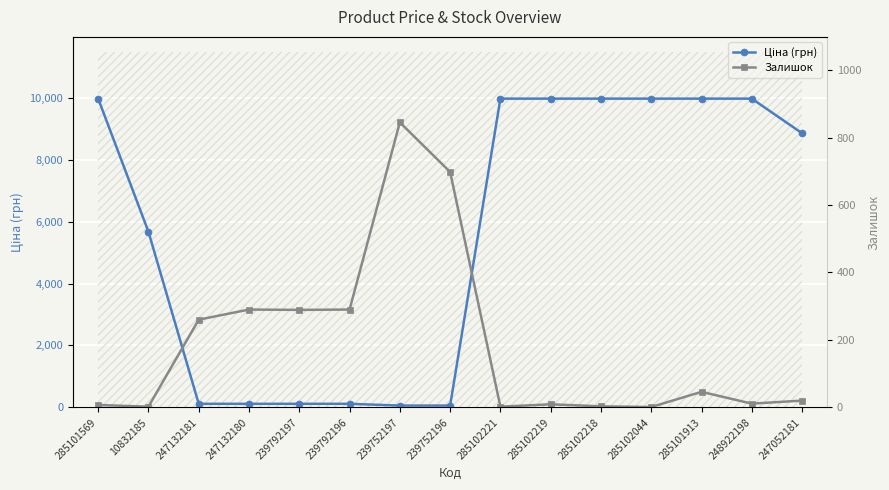

What is the difference between the Ціна (грн) values at 285101569 and 247132181?

9860.9